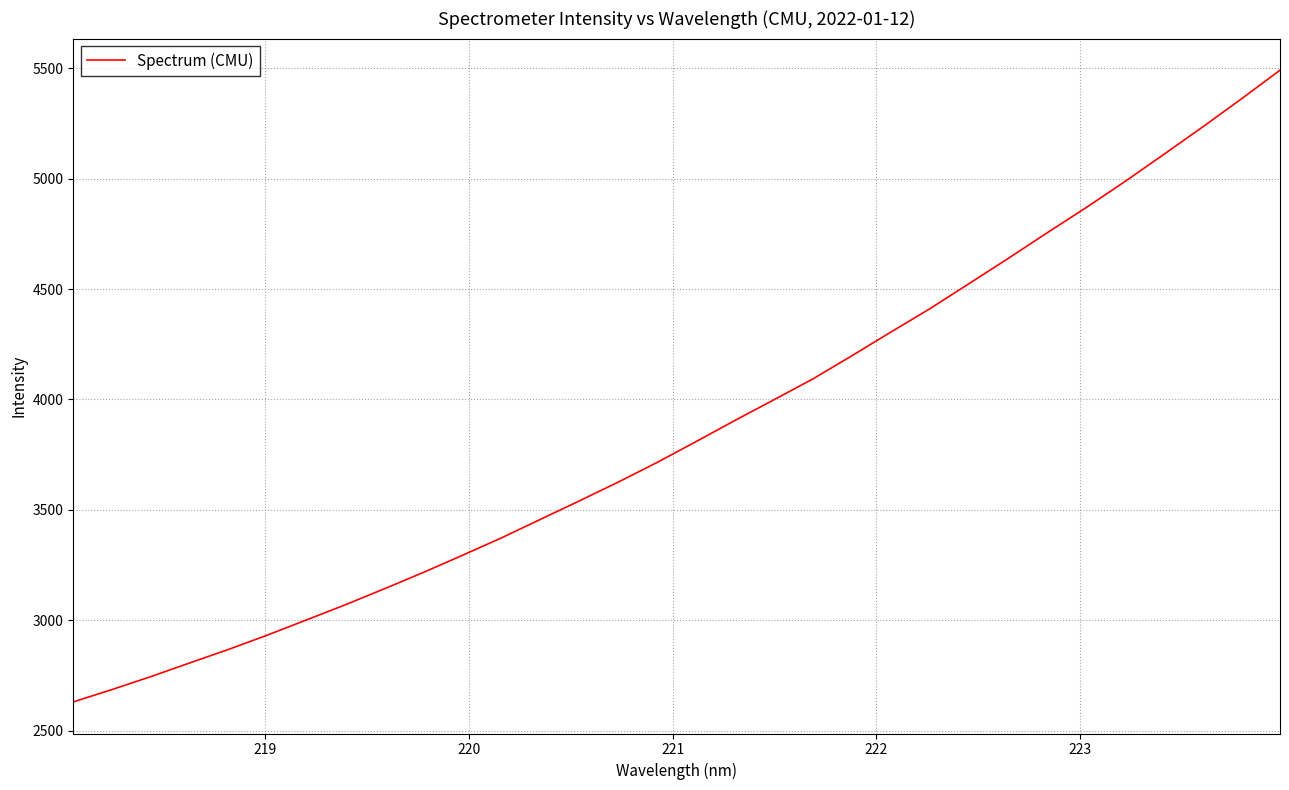

What is the greatest value displayed?

5491.6